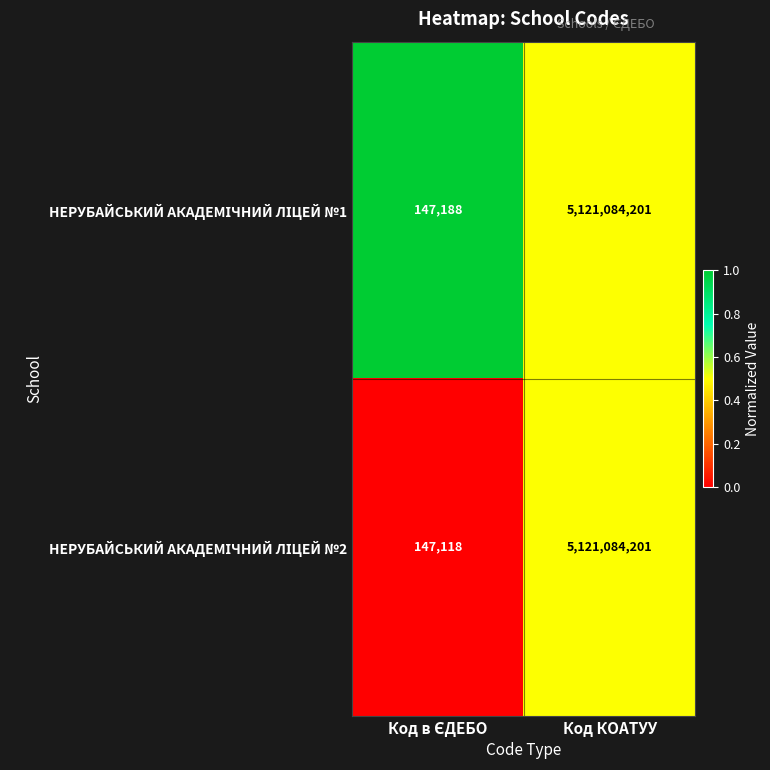

Which label corresponds to the largest value in the chart?

Код КОАТУУ